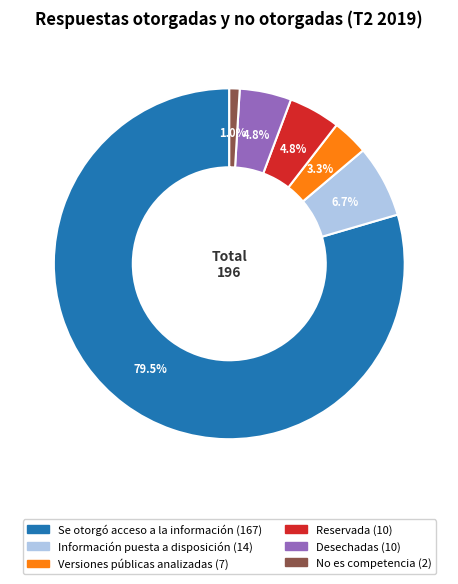

Which category has the biggest portion of the pie?

Se otorgó acceso a la información